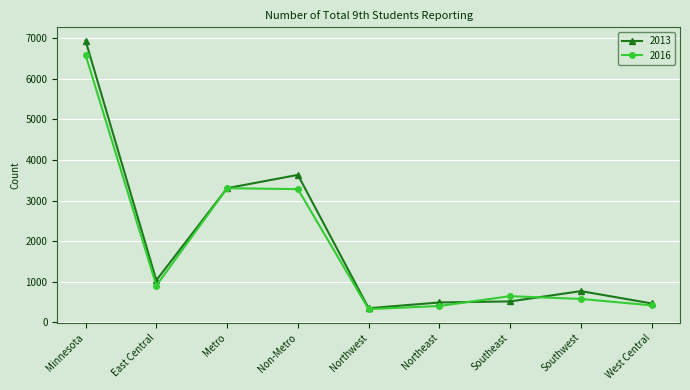

What are all the series names shown in the legend?

2013, 2016